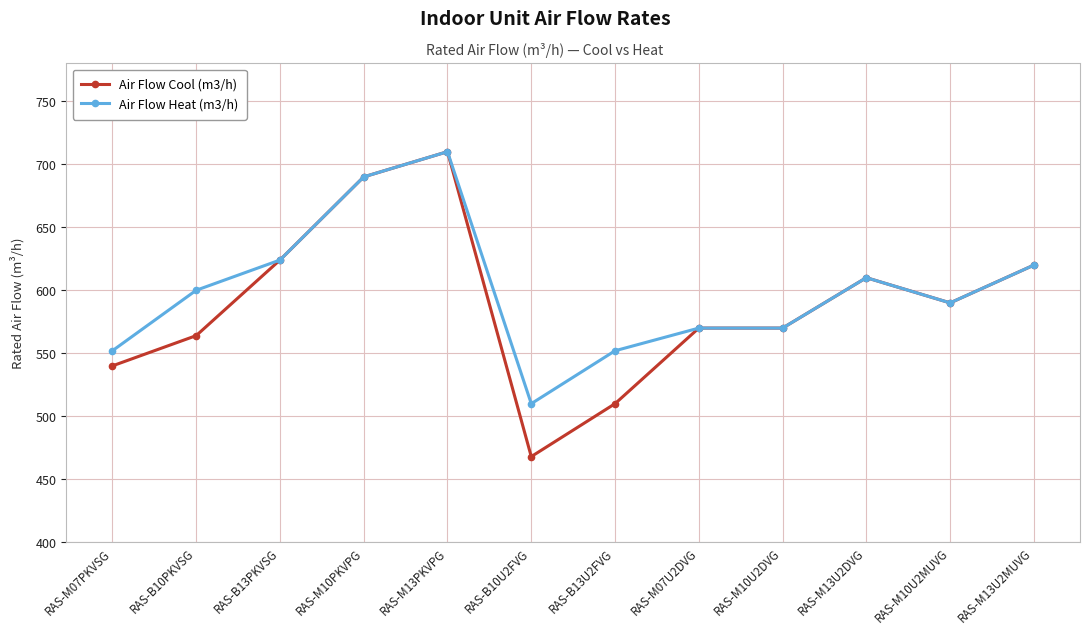

What is the label of the 9th point from the right?

RAS-M10PKVPG